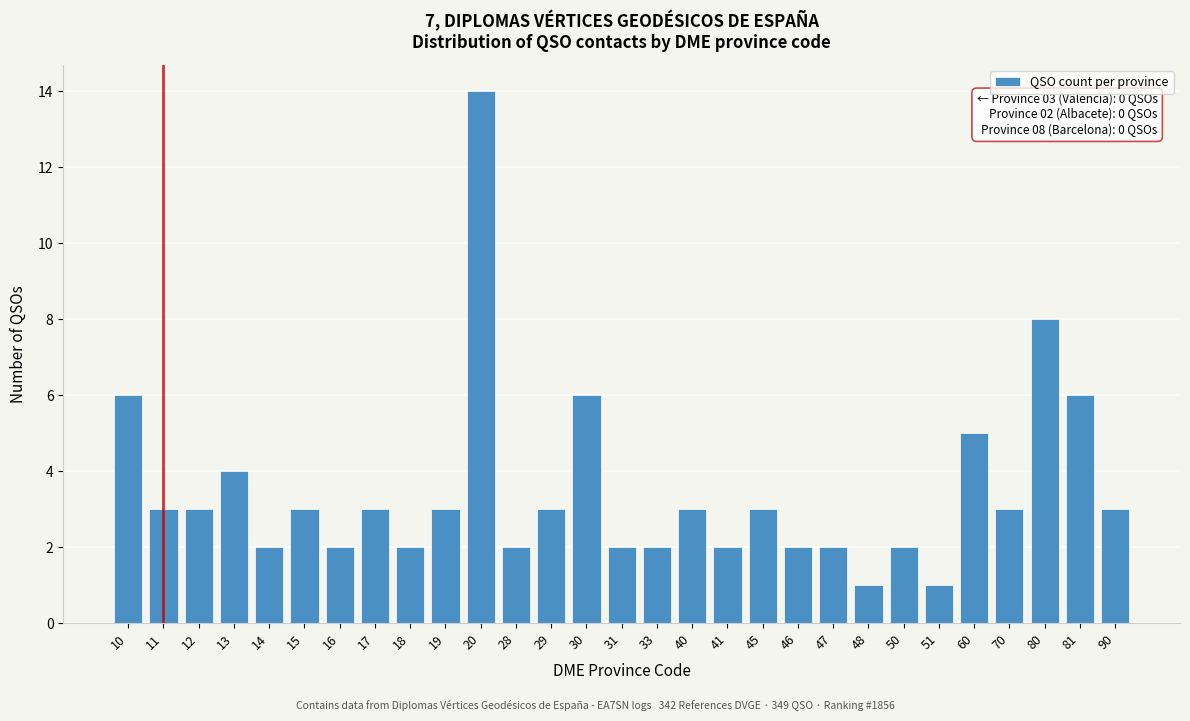

Reading left to right, what are all the values shown in this chart?

6	3	3	4	2	3	2	3	2	3	14	2	3	6	2	2	3	2	3	2	2	1	2	1	5	3	8	6	3